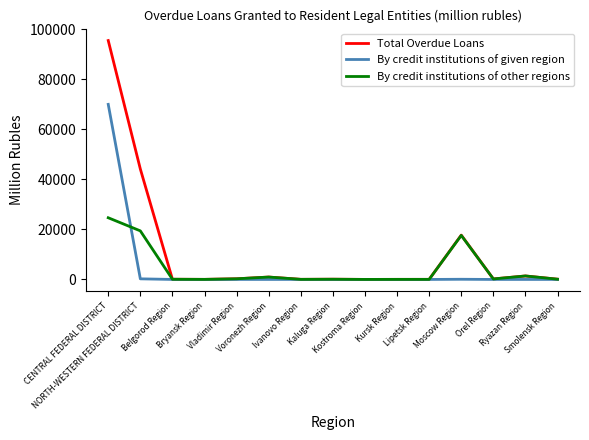

What is the sum of all Total Overdue Loans values?

160451